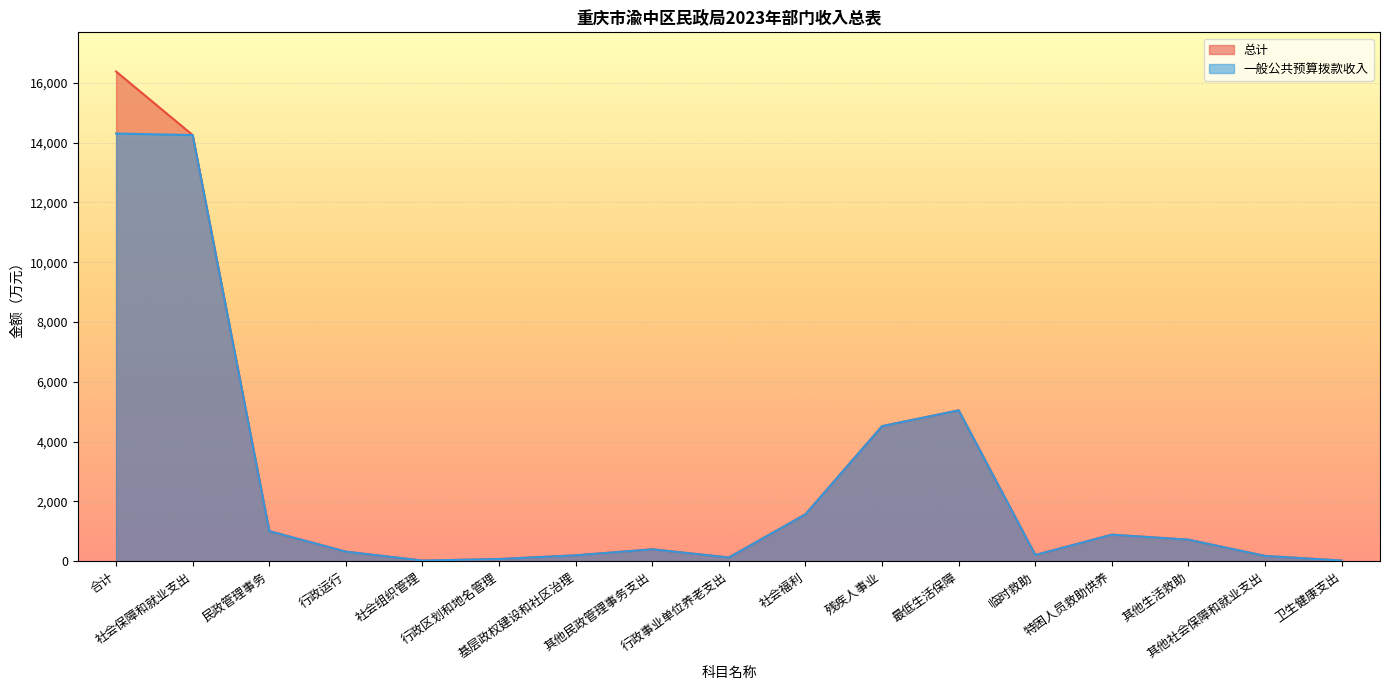

At which category does the chart reach its peak across all series?

合计